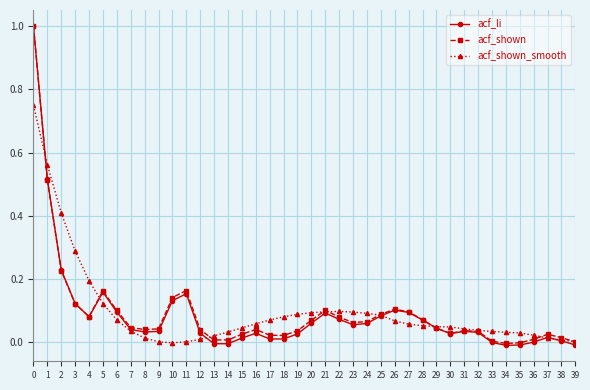

The value of acf_li at 14 is -0.0. True or false?

True